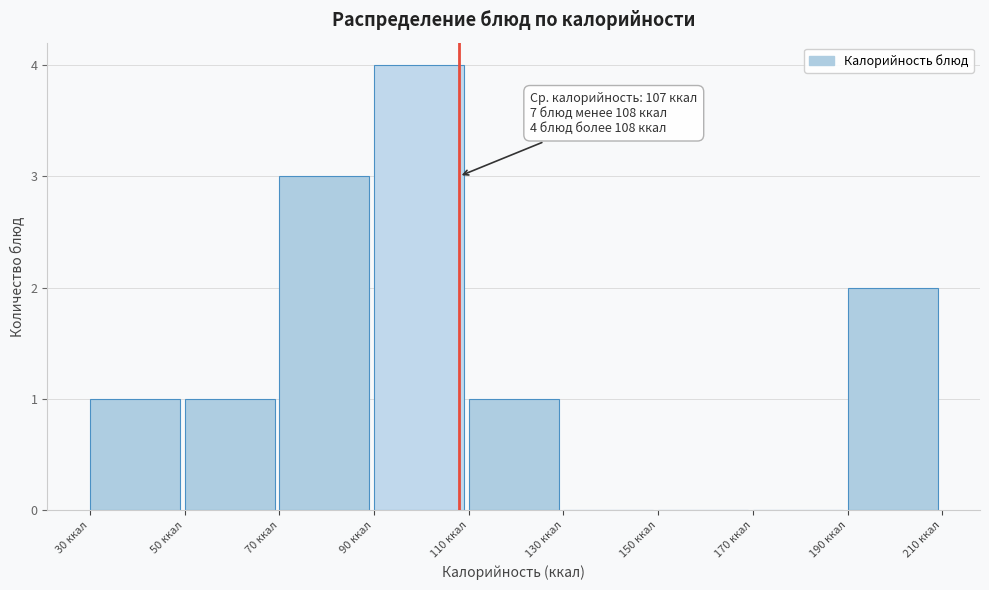

Over which range of the x-axis is the bar tallest?

90 to 110